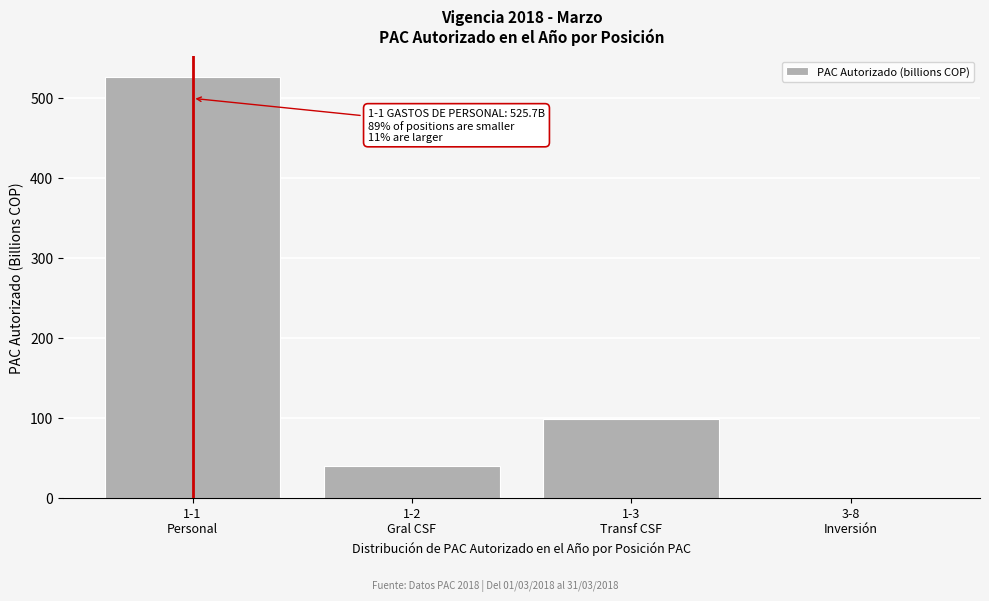

What is the greatest value displayed?

525.7